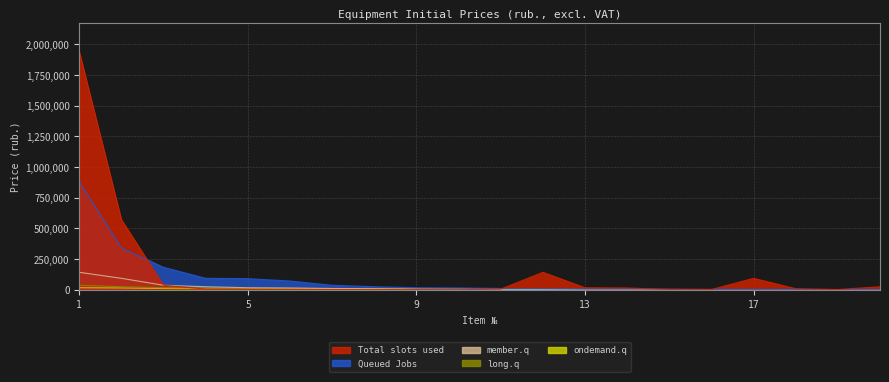

Does the chart display data point markers on the line(s)?

No